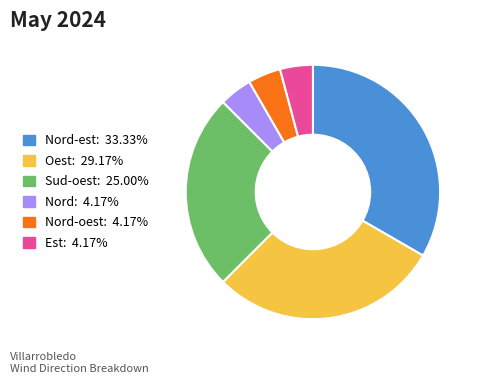

How many slices are in this pie chart?

6